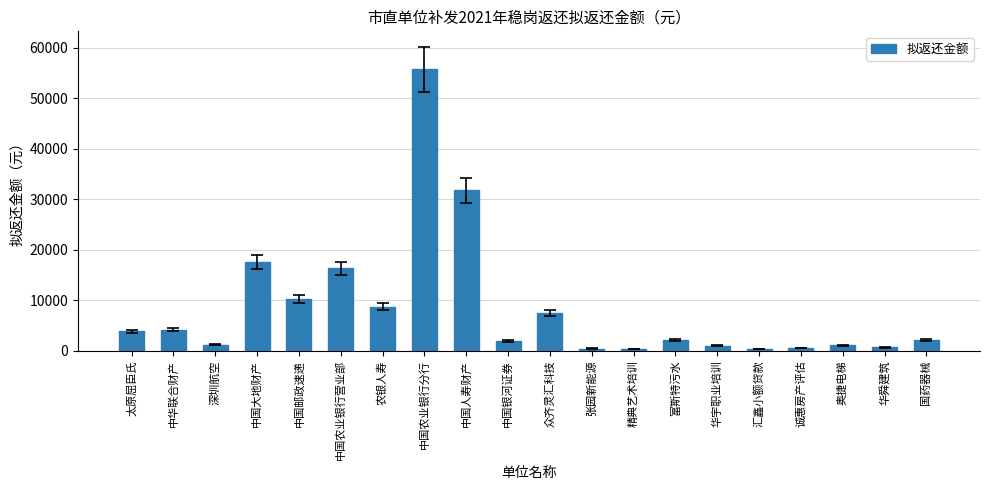

What is the change in value from 中国农业银行分行 to 诚惠房产评估?

-55269